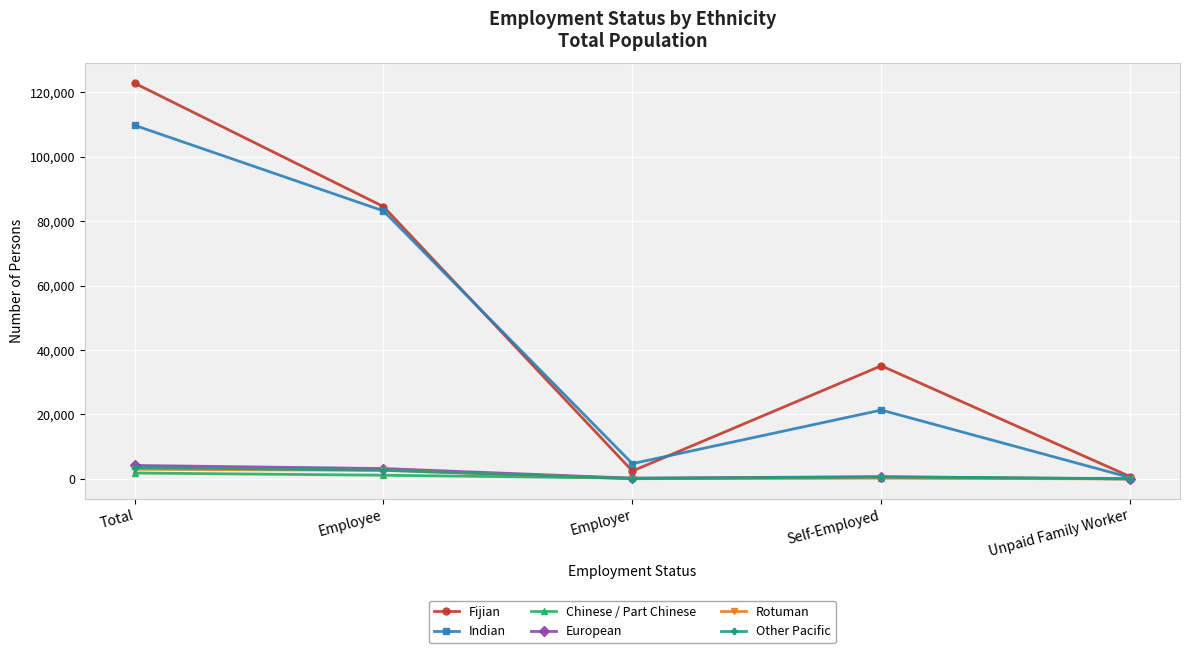

What is the difference between the maximum and minimum values in the Rotuman series?

3001